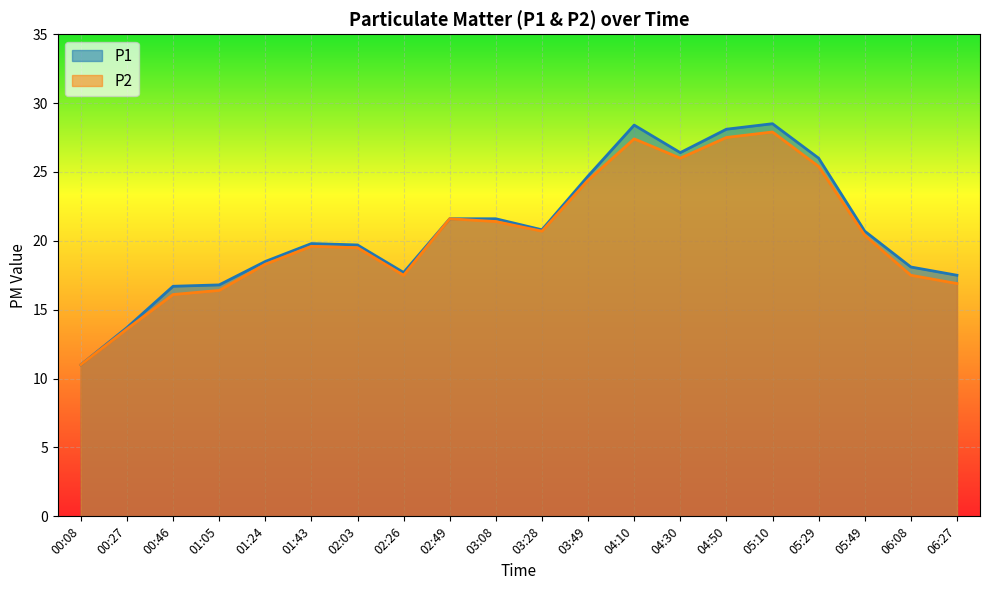

How many data points does each series have?

20